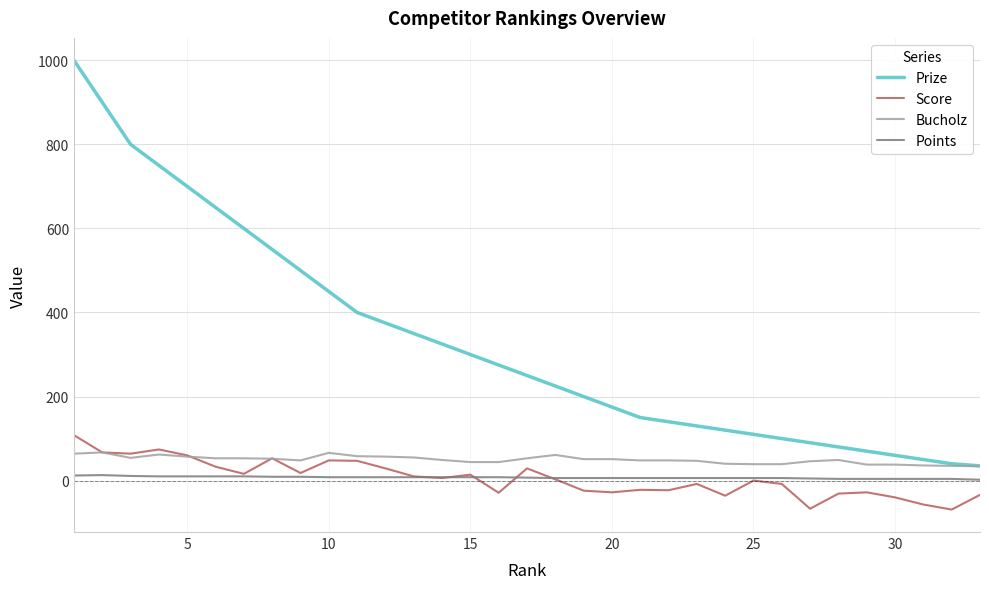

Which series has the largest range (max minus min)?

Prize